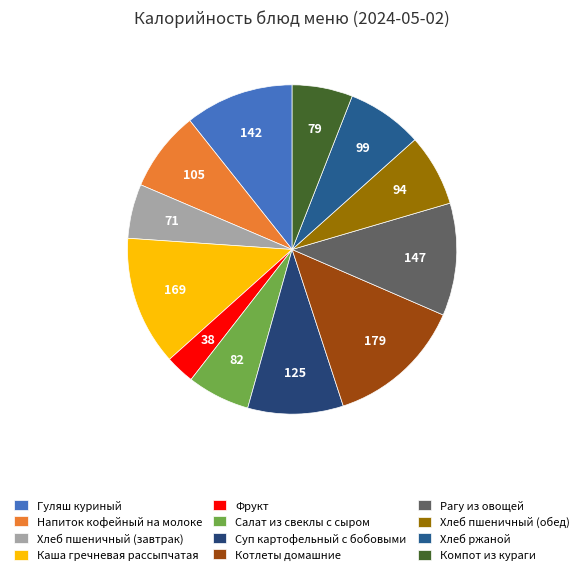

Is it true that Фрукт is 17% of the pie?

False